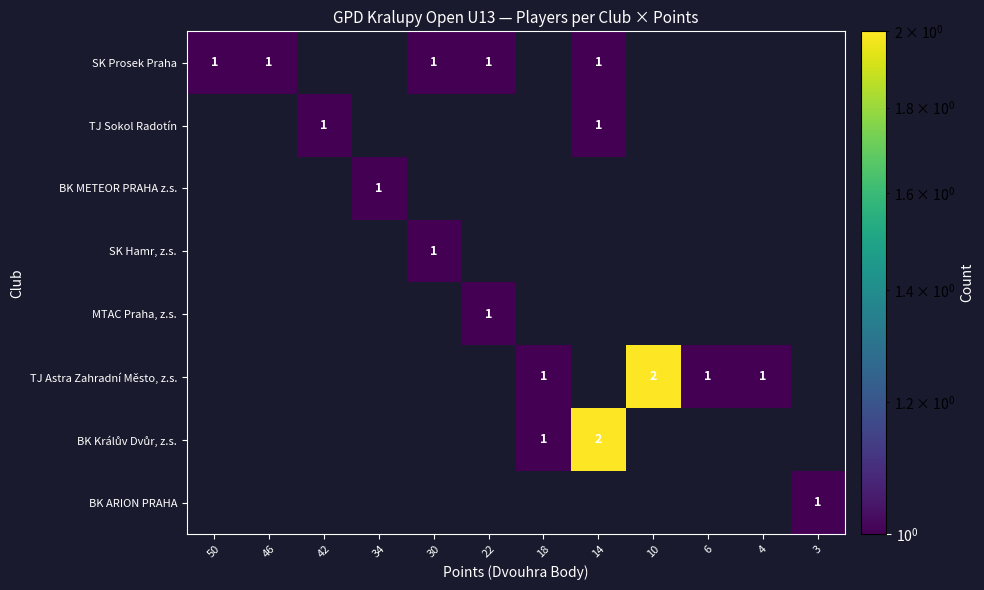

True or false: BK METEOR PRAHA z.s. has a value of 1 at 34.

True